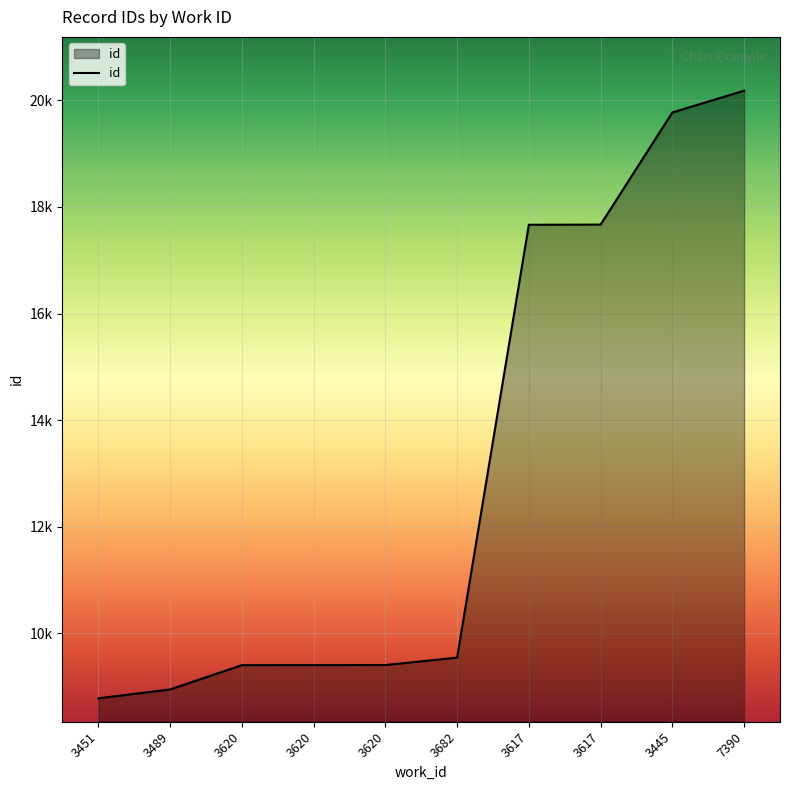

Does the chart have visible grid lines?

Yes